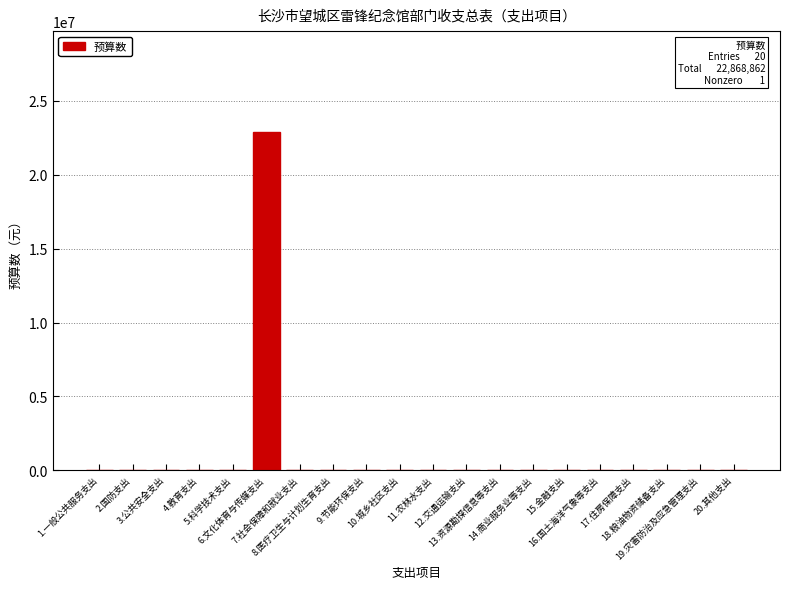

What is the sum of all values?

22868862